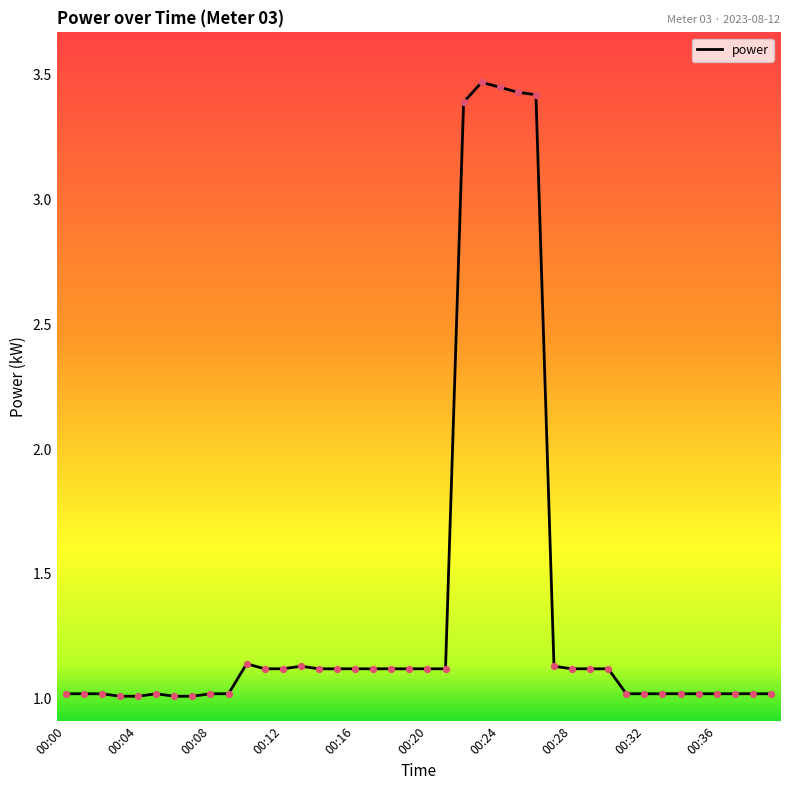

What is the smallest value displayed?

1.0